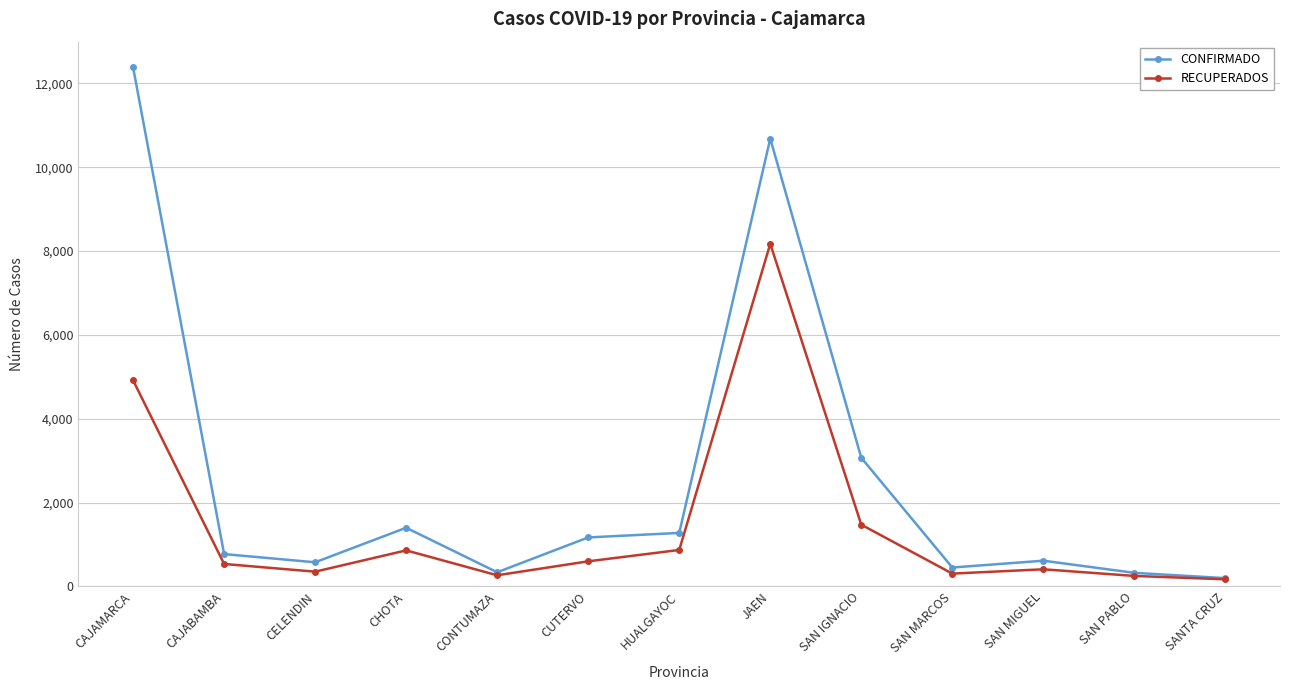

What is the total value across all series at CAJAMARCA?

17303